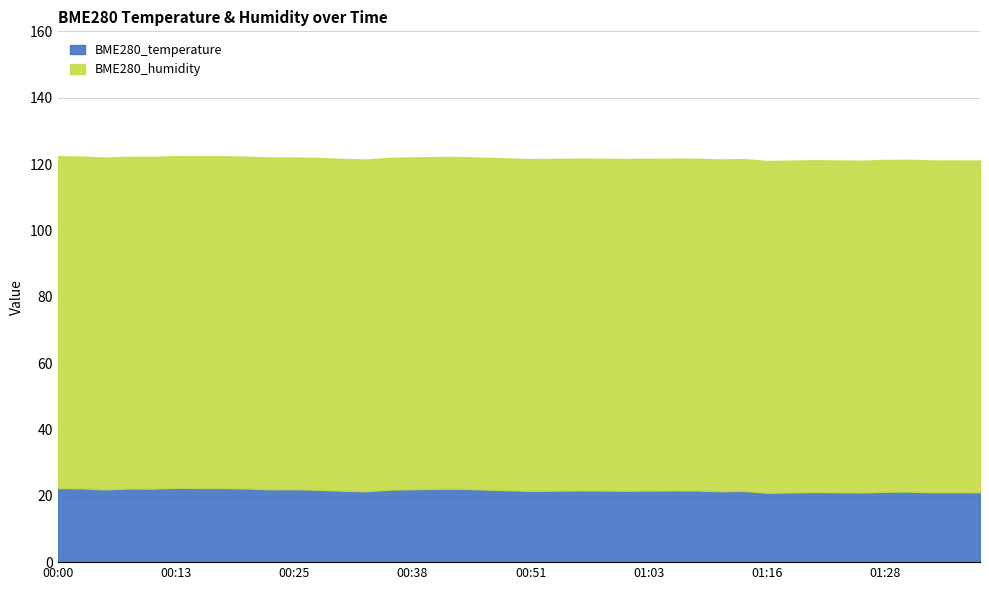

What is the highest value of the BME280_temperature series?

22.4